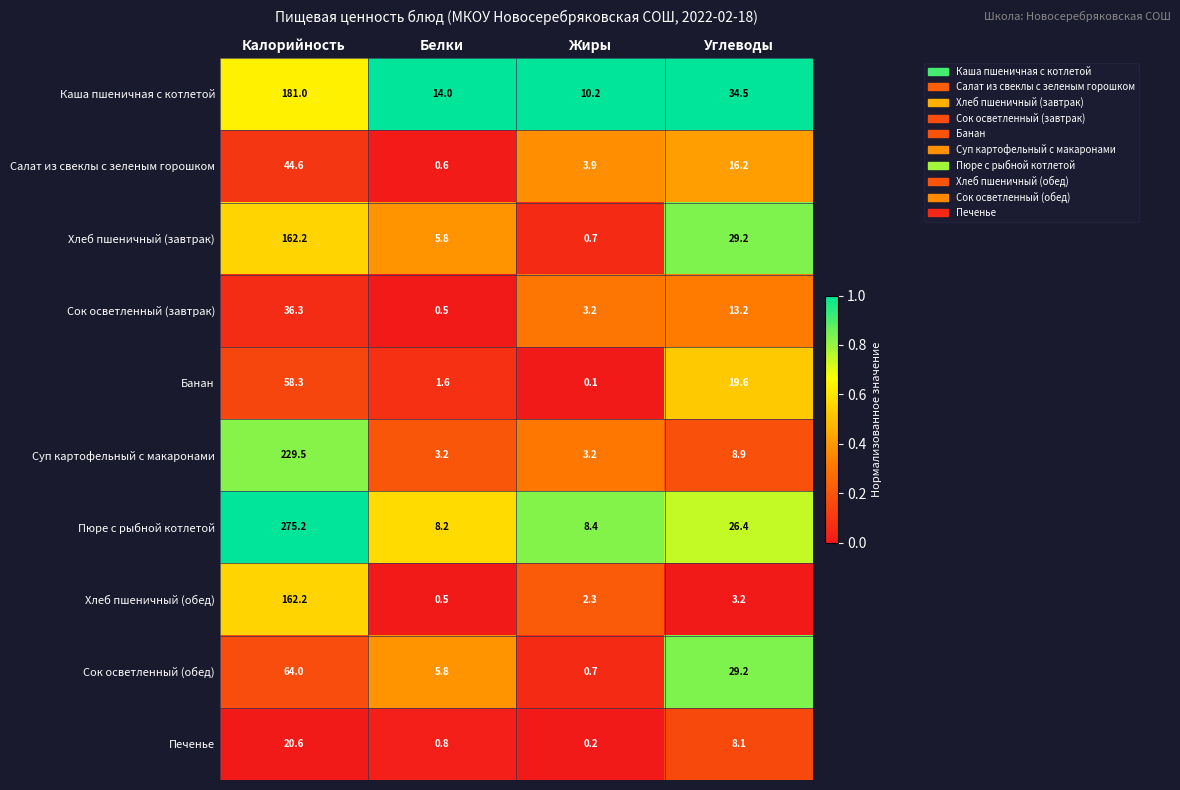

The Хлеб пшеничный (завтрак) series shows 162.2 at Калорийность. True or false?

True